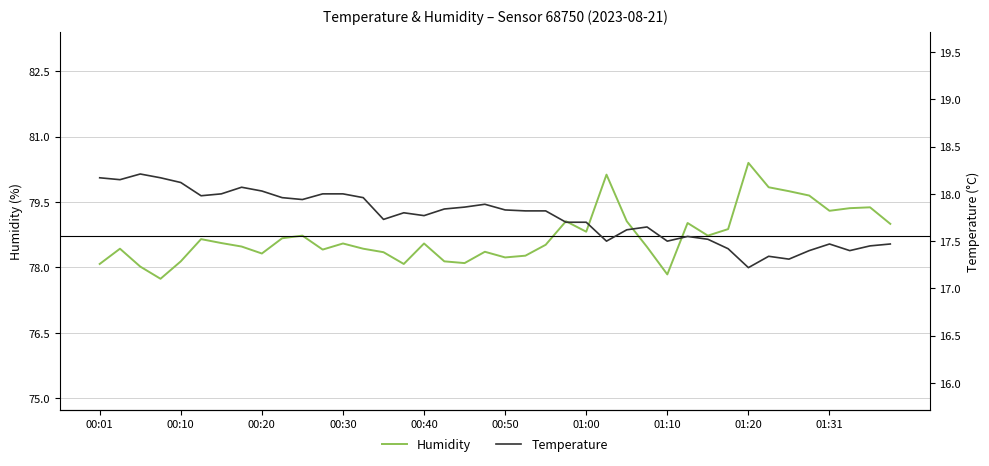

What is the value of the humidity point at the 8th from the left?

78.5